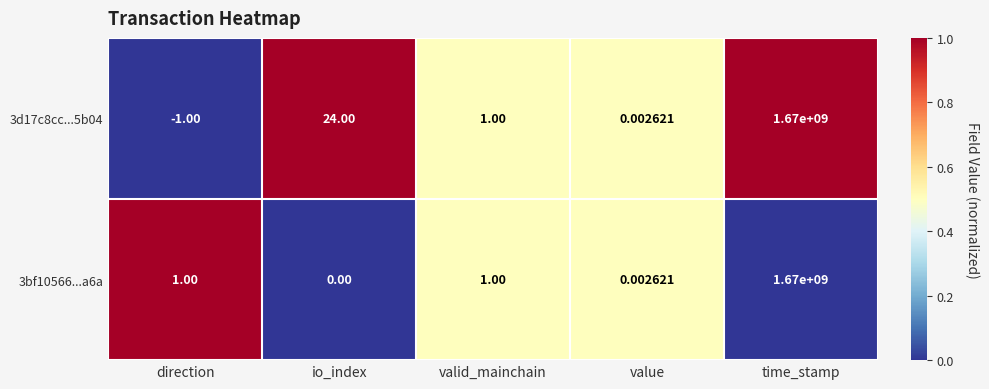

How many positive values does the 3bf10566...a6a series have?

4